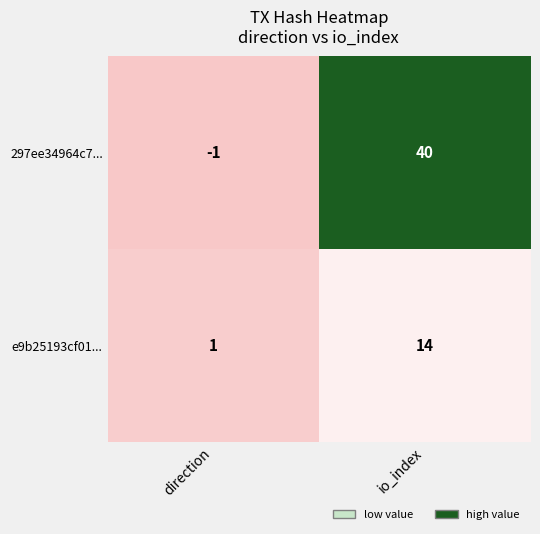

How many data points does each series have?

2